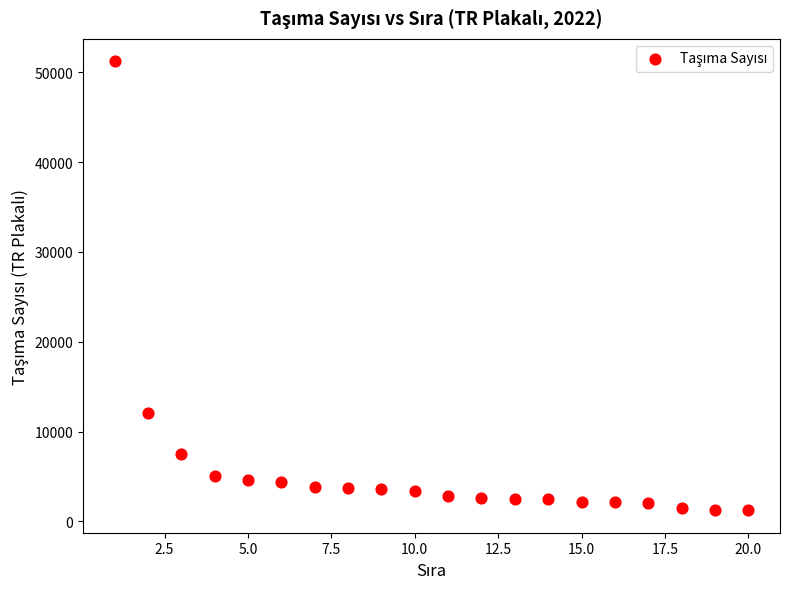

What Y value in the scatter plot is closest to 26235?

12010